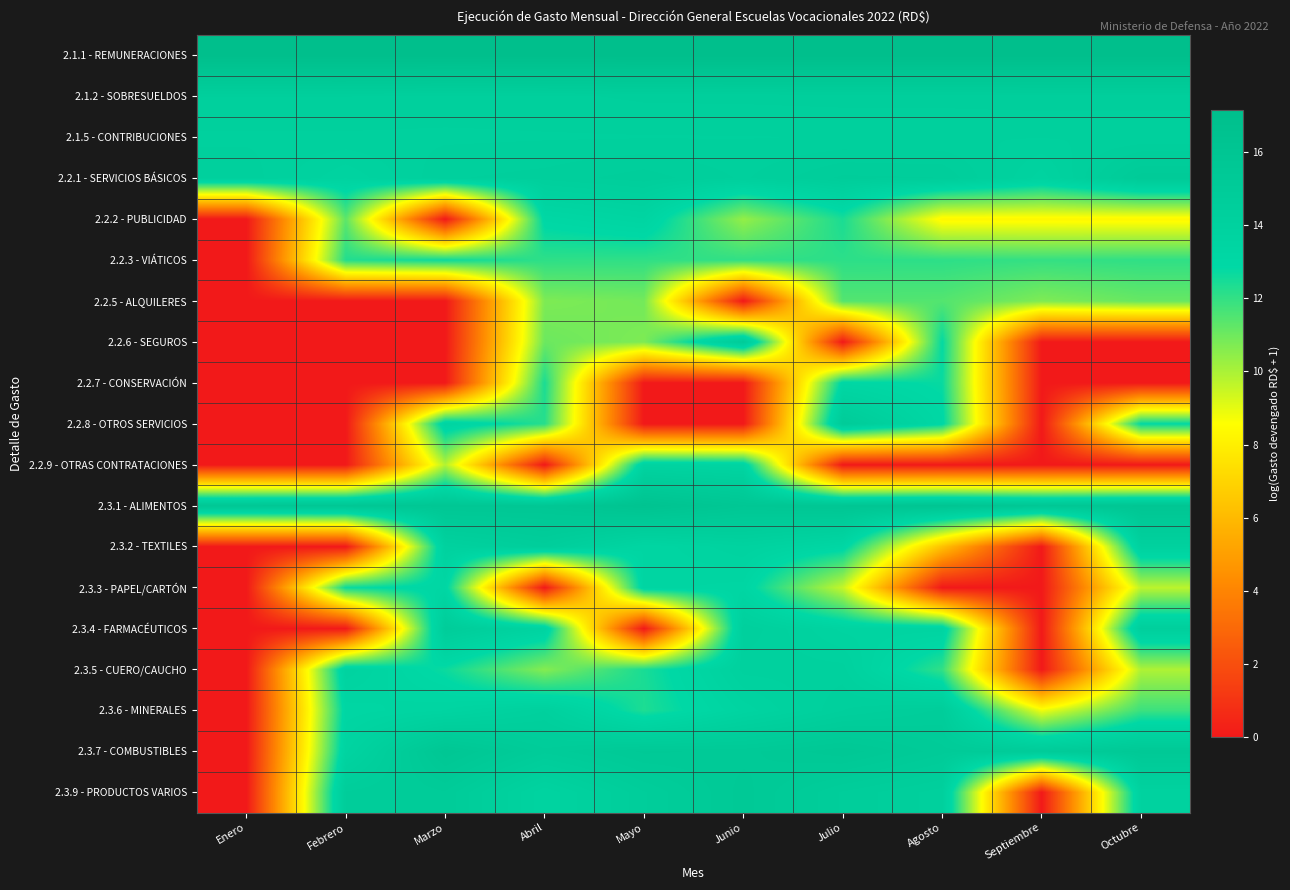

At which category is the sum across all series the highest?

Julio